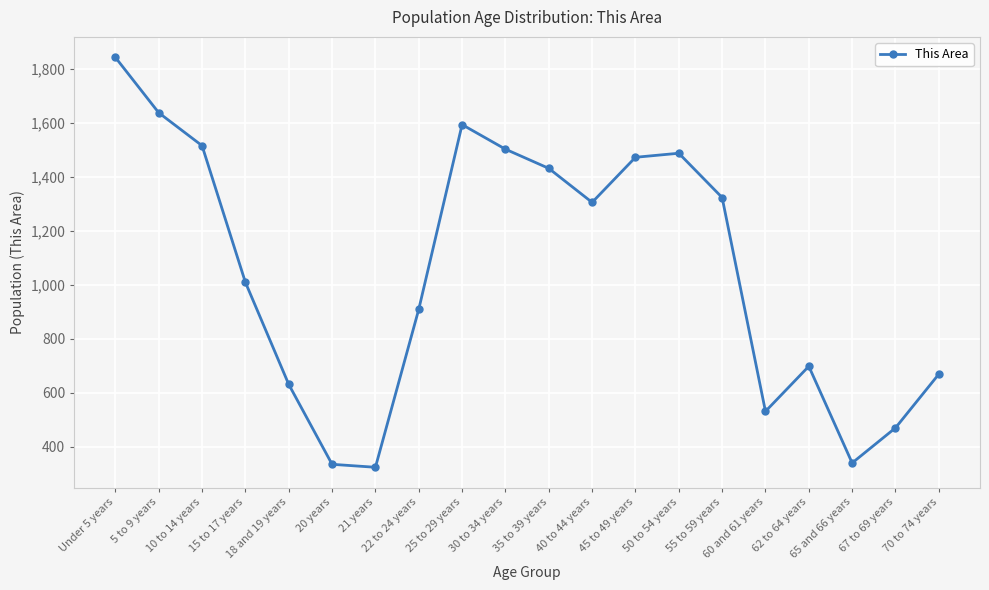

What is the sum of all values?

21023